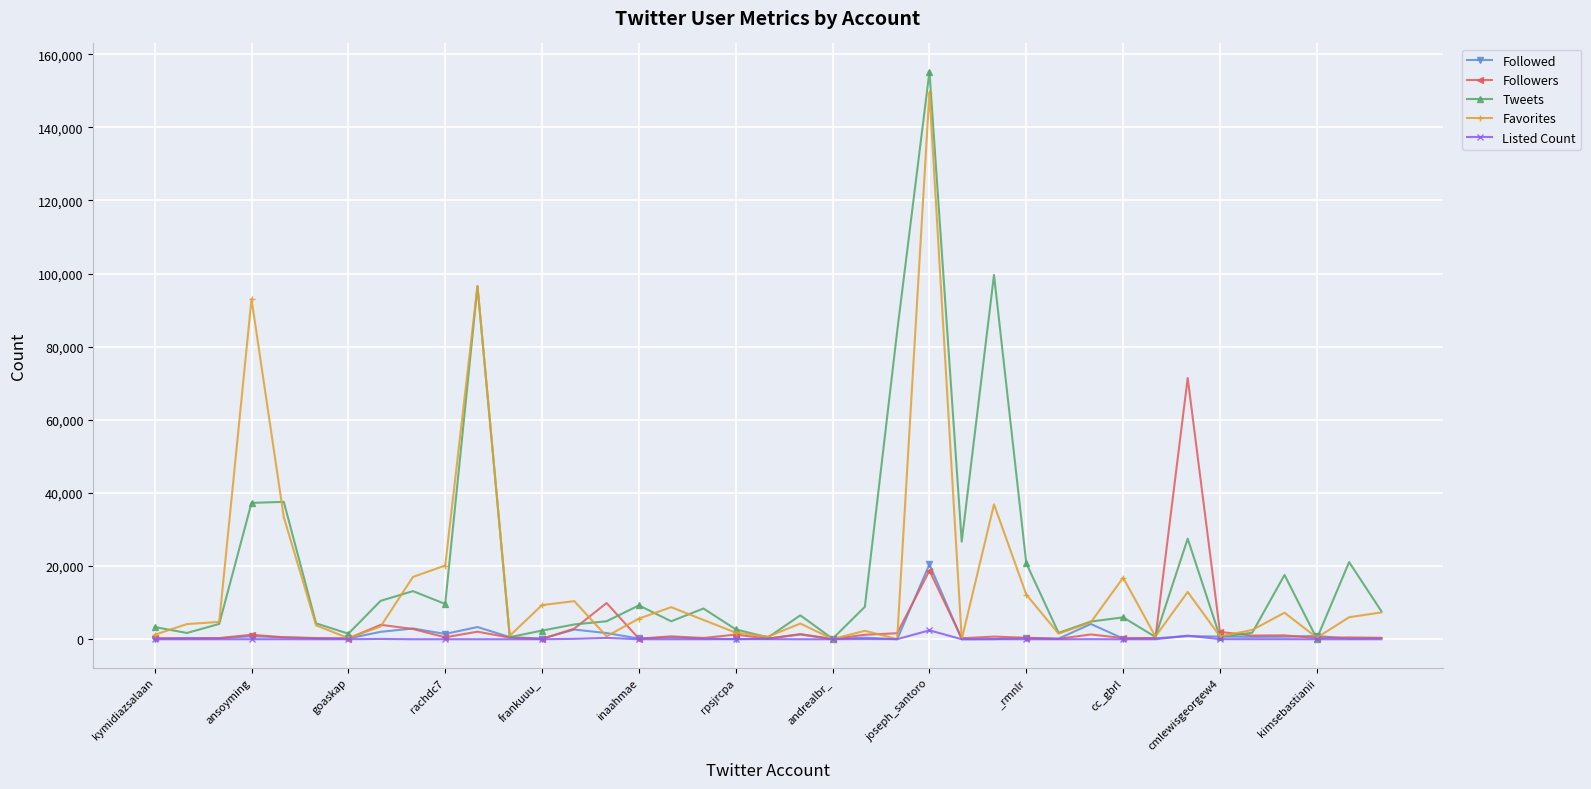

True or false: Followers has more than 2 interior local peaks.

True